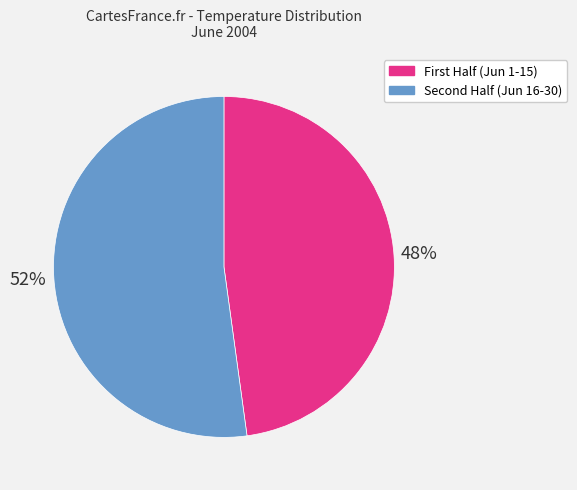

What is the majority slice?

Second Half (Jun 16-30)